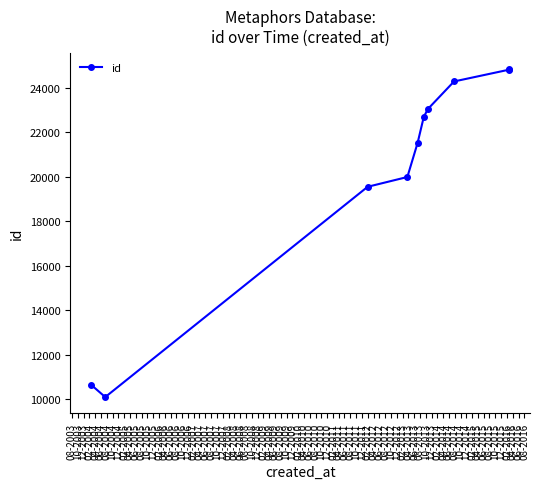

What is the difference between the maximum and minimum values?

14764